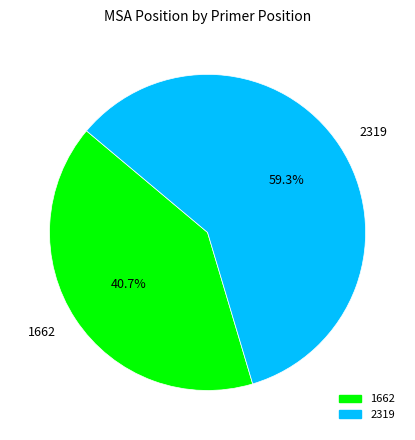

To the nearest percent, what portion does 1662 represent?

41%